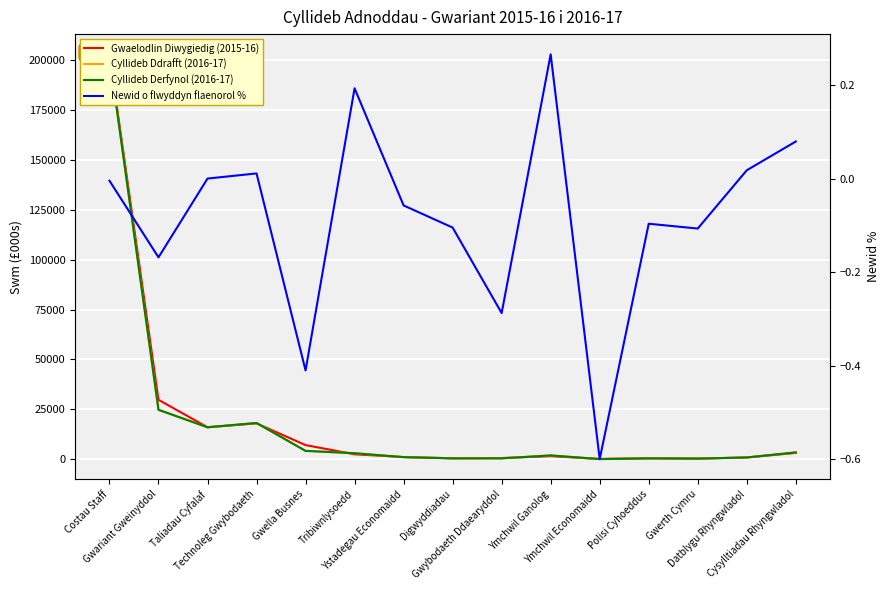

How many data points in Cyllideb Ddrafft (2016-17) are less than 1896?

7